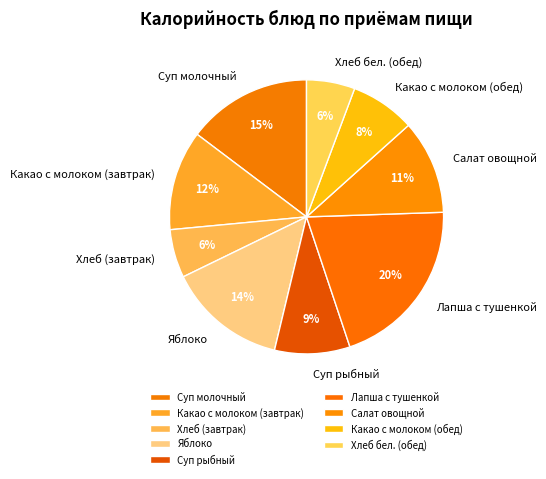

Which has a higher value, Лапша с тушенкой or Суп молочный?

Лапша с тушенкой